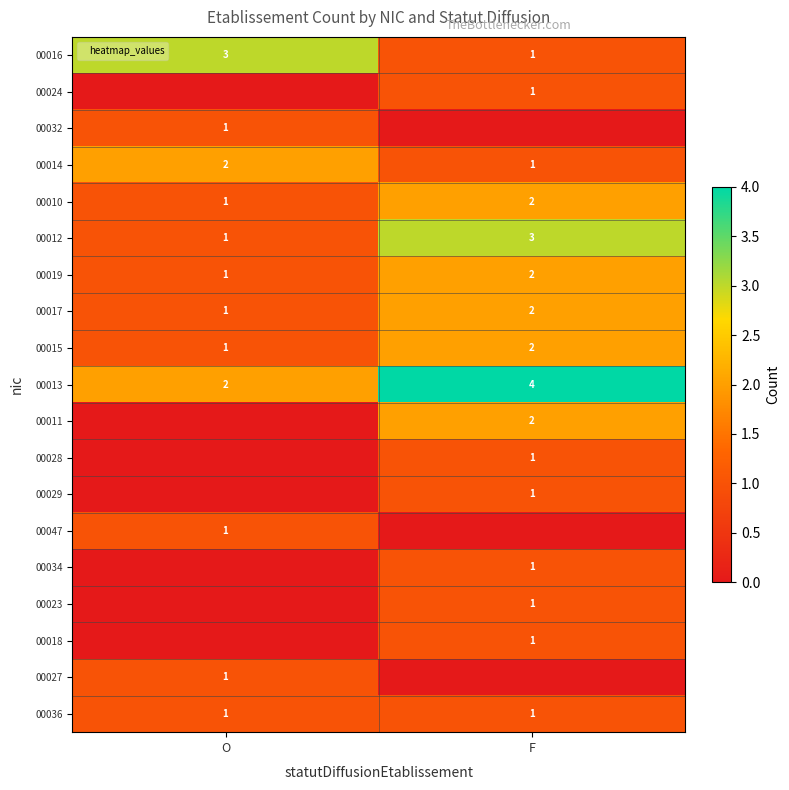

True or false: 00010 has a value of 1 at O.

True